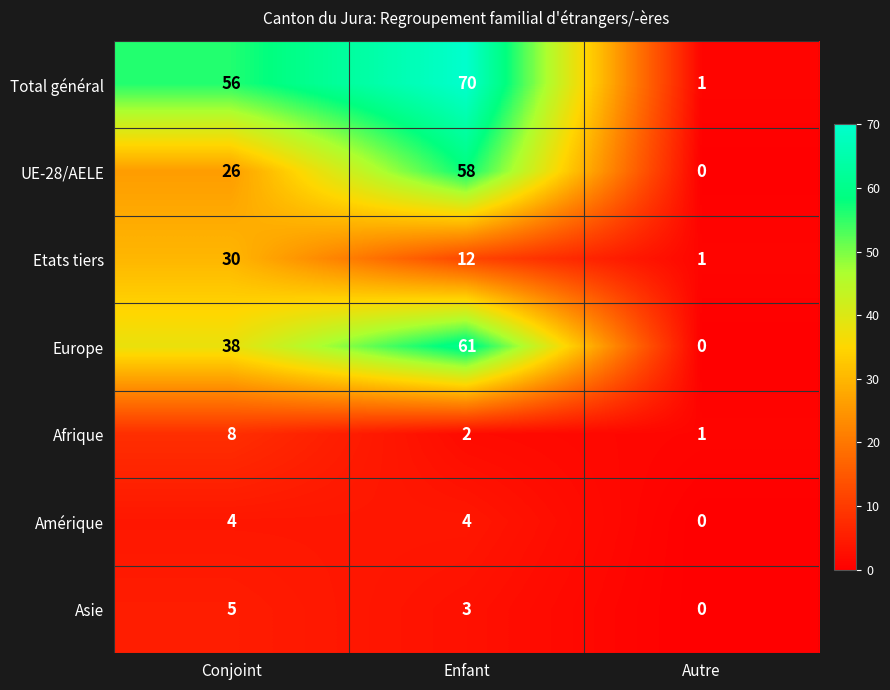

What is the greatest value displayed?

70